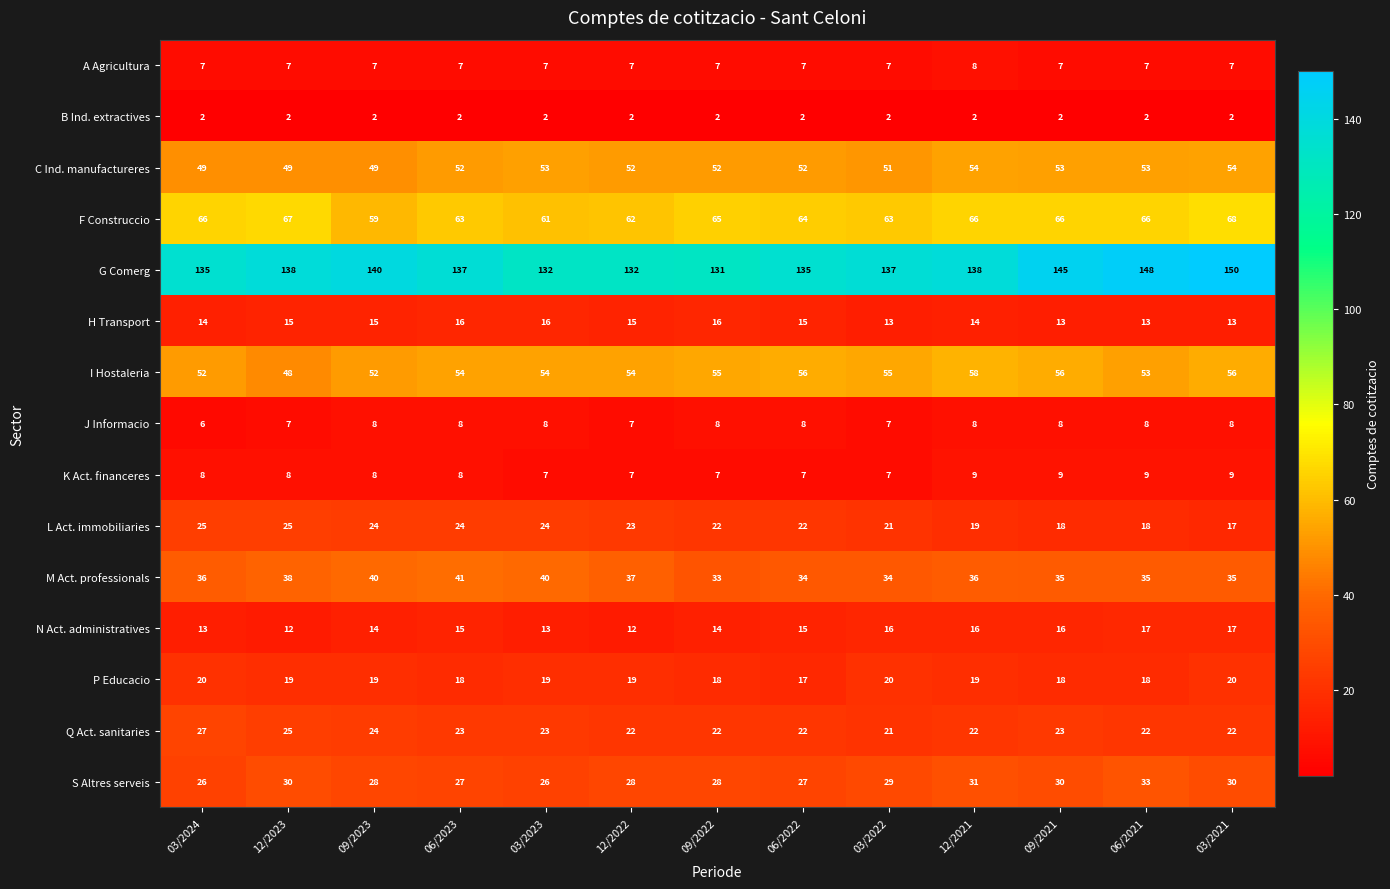

What is the total value across all series at 03/2023?

485